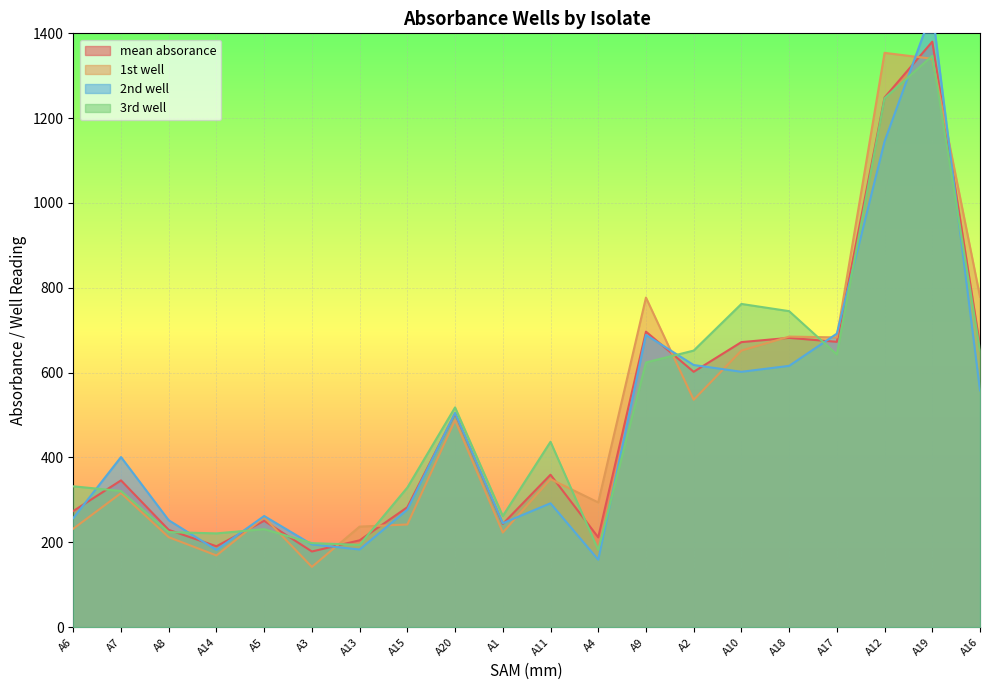

How many data points in 3rd well are above 437?

9